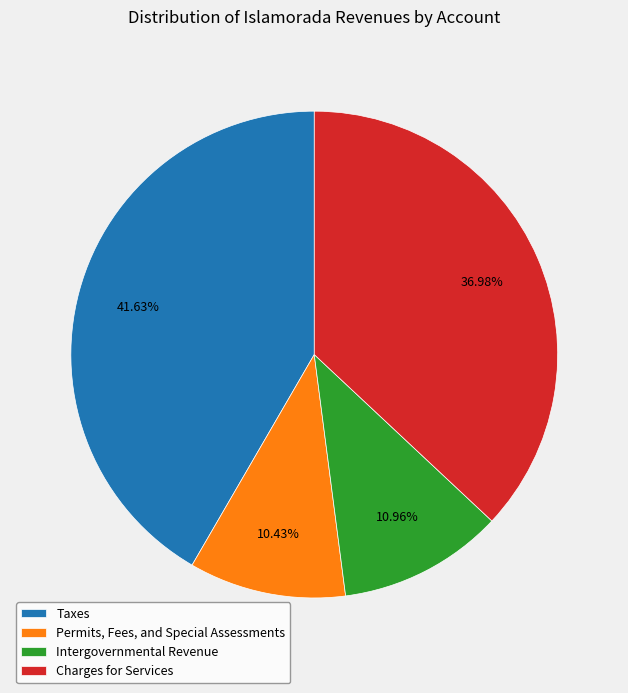

To the nearest percent, what is the difference between the Taxes and Permits, Fees, and Special Assessments slice percentages?

31%